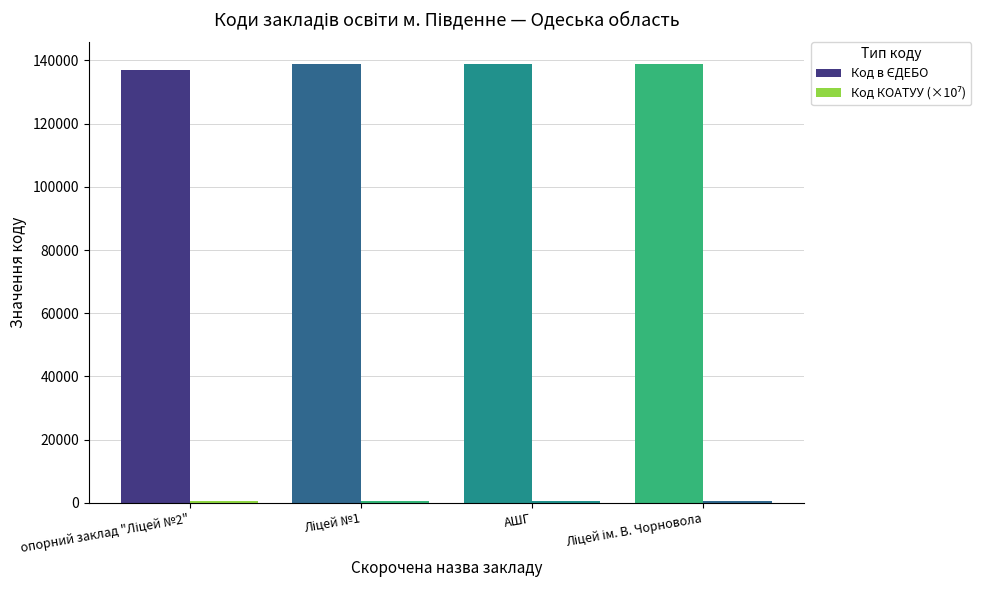

At how many categories does at least one series exceed 57969?

4